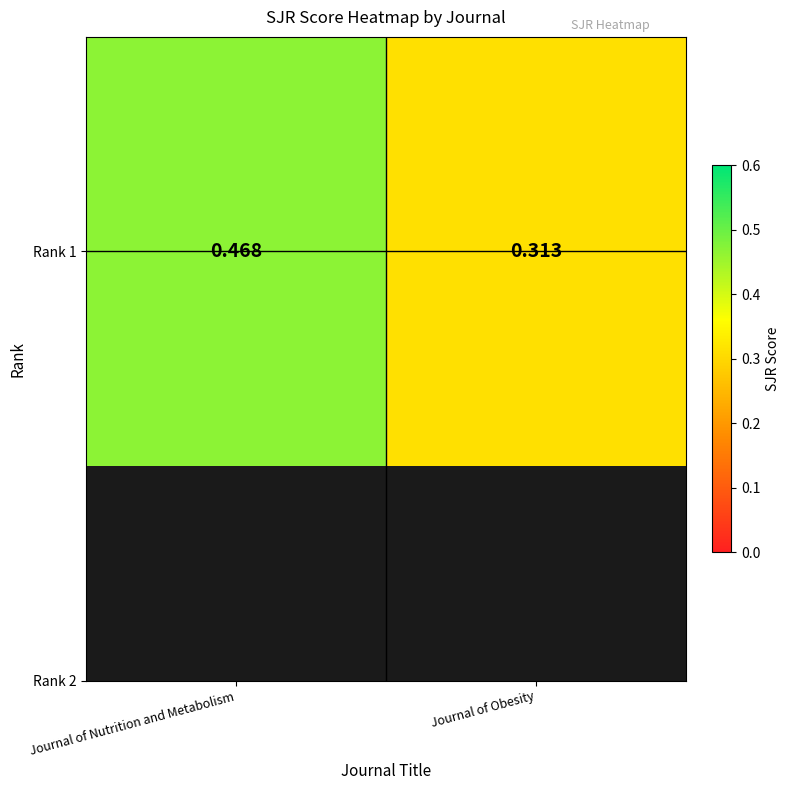

Rank the categories by value from lowest to highest.

Journal of Obesity, Journal of Nutrition and Metabolism